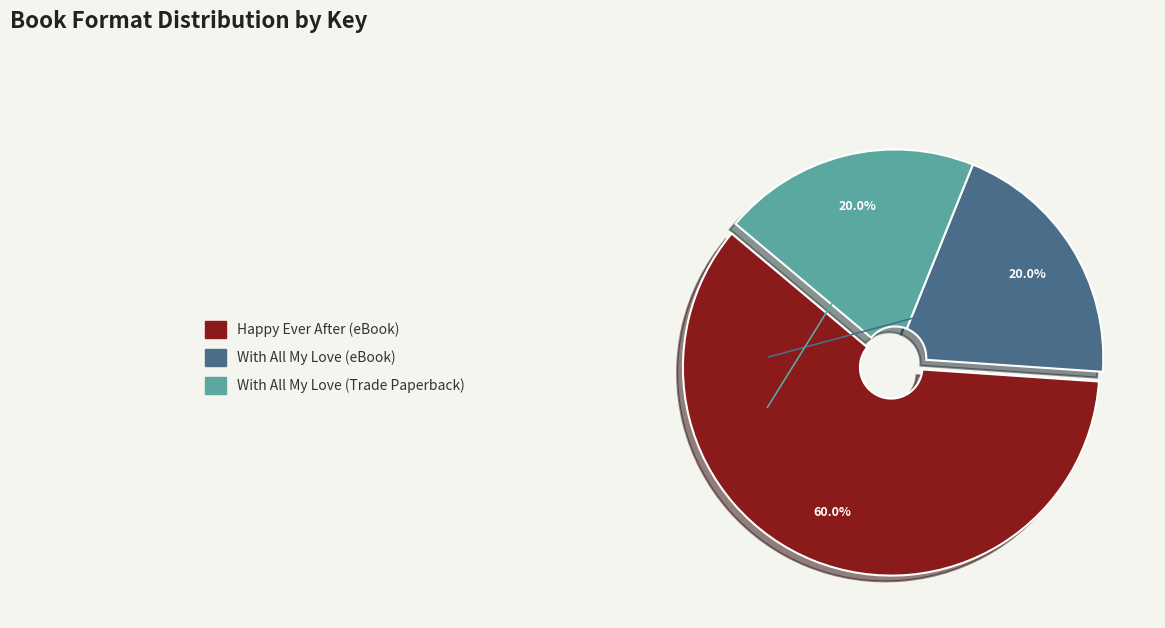

Which slice is the largest?

Happy Ever After (eBook)